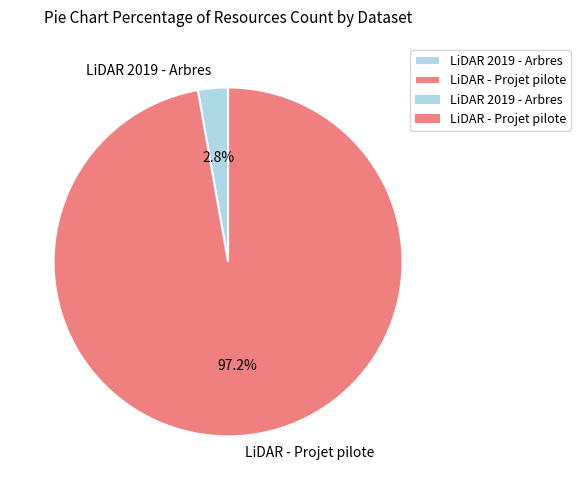

Does any single category account for the majority?

Yes